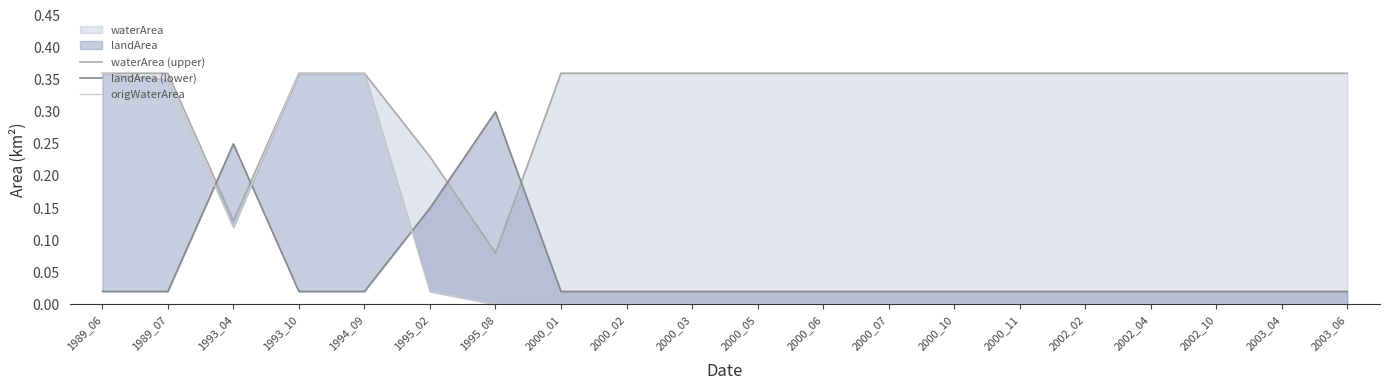

Which has a higher value, 1989_06 or 2002_04?

1989_06